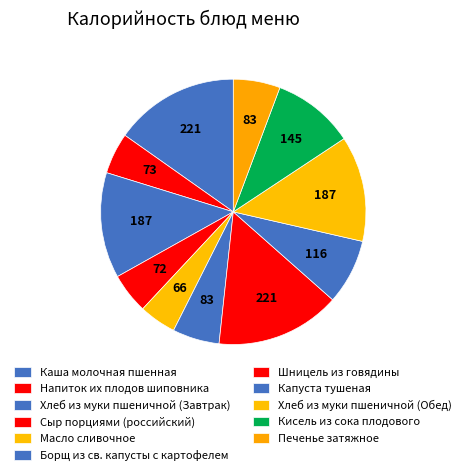

What percentage is the Напиток их плодов шиповника slice, to the nearest percent?

5%